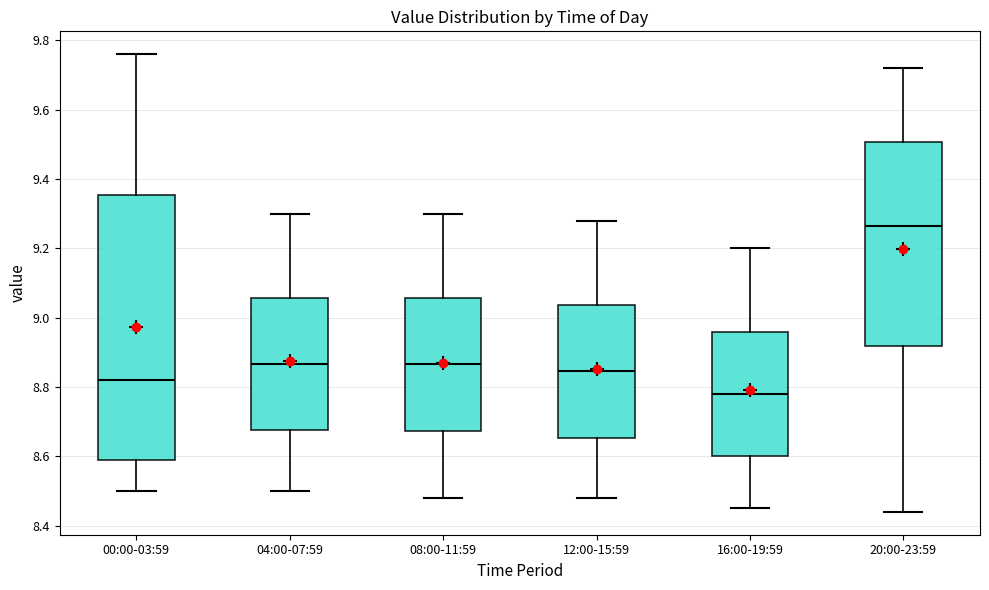

Reading left to right, transcribe this box plot: for each box, give where its median line is, the range the box spans, and where its two whiskers end, as read against the y-axis. The values are not printed on the chart, so give them approximately, as read against the axis.

00:00-03:59: median 8.82, box 8.60 to 9.36, whiskers 8.50 to 9.76
04:00-07:59: median 8.86, box 8.68 to 9.06, whiskers 8.50 to 9.30
08:00-11:59: median 8.86, box 8.68 to 9.06, whiskers 8.48 to 9.30
12:00-15:59: median 8.84, box 8.66 to 9.04, whiskers 8.48 to 9.28
16:00-19:59: median 8.78, box 8.60 to 8.96, whiskers 8.46 to 9.20
20:00-23:59: median 9.26, box 8.92 to 9.50, whiskers 8.44 to 9.72